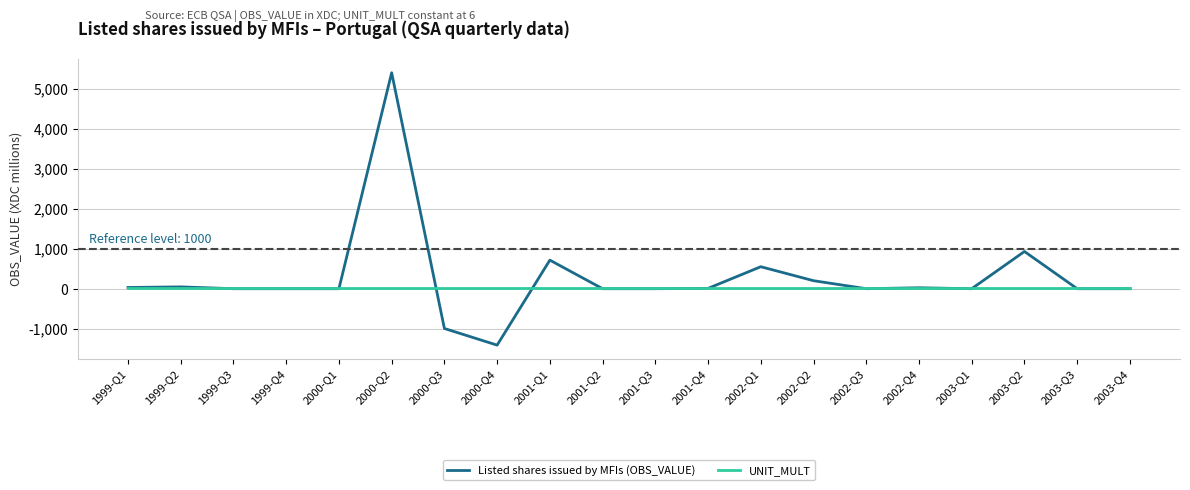

What is the smallest value displayed?

-1411.1